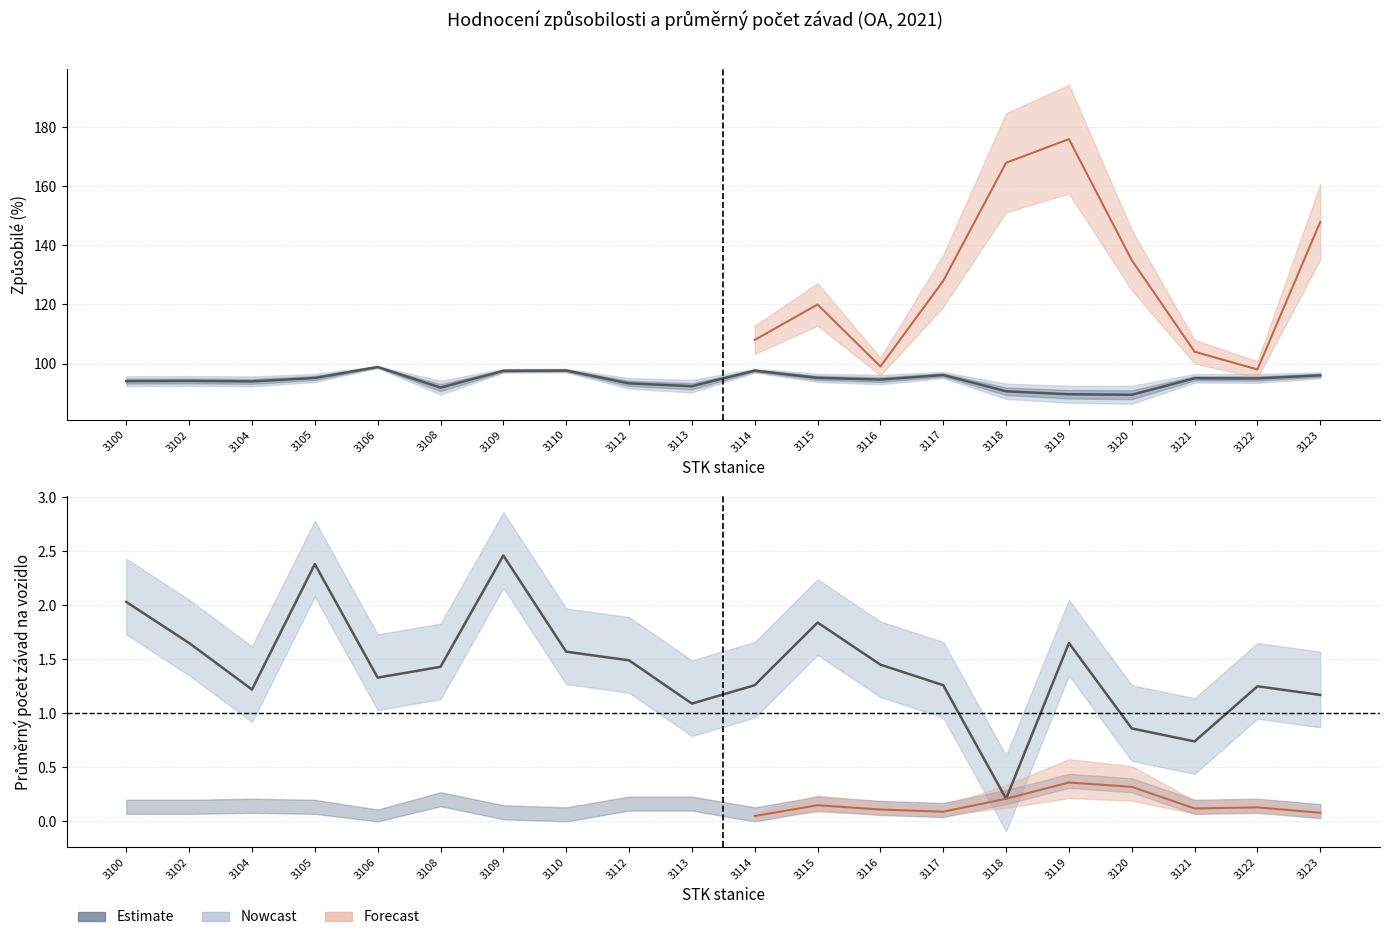

Count the number of categories in the chart.

20